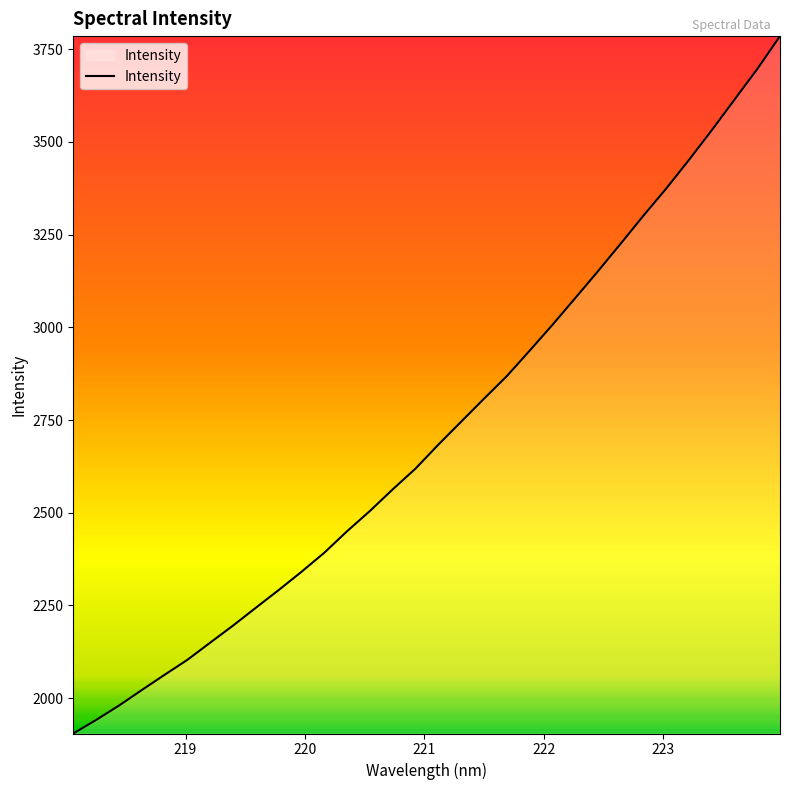

What is the smallest value displayed?

1904.9